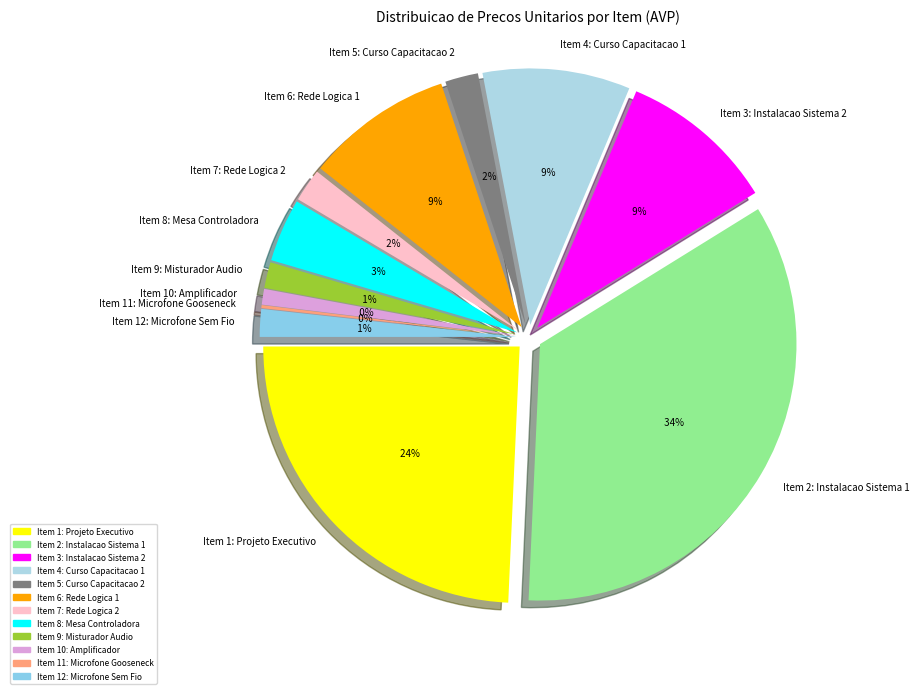

To the nearest percent, what portion does Item 4: Curso Capacitacao 1 represent?

9%